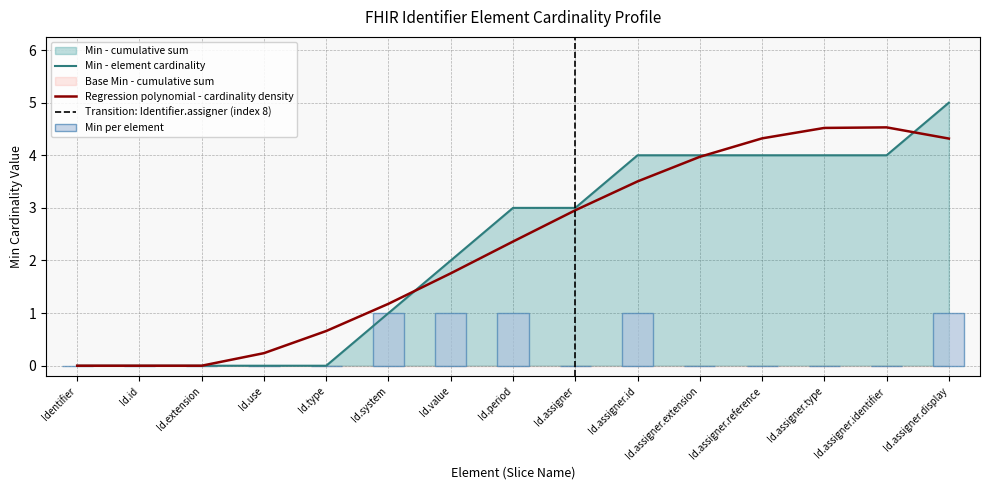

Is the value of Min - element cardinality at Id.assigner.id greater than the value of Regression polynomial - cardinality density at Id.system?

Yes